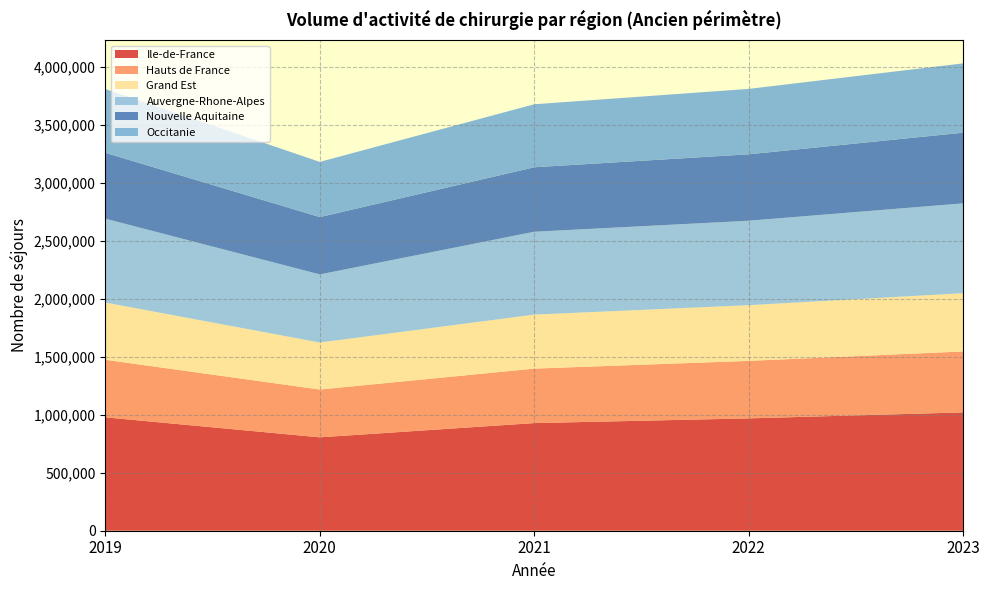

Reading left to right, extract all data points from this chart.

Ile-de-France: 2019=978097	2020=805660	2021=928504	2022=969020	2023=1020780
Hauts de France: 2019=496492	2020=412224	2021=469837	2022=495954	2023=525616
Grand Est: 2019=493614	2020=405464	2021=465707	2022=480420	2023=502476
Auvergne-Rhone-Alpes: 2019=723359	2020=587508	2021=714758	2022=728420	2023=774898
Nouvelle Aquitaine: 2019=568517	2020=494681	2021=556507	2022=573142	2023=609696
Occitanie: 2019=549997	2020=476047	2021=543311	2022=564211	2023=597893